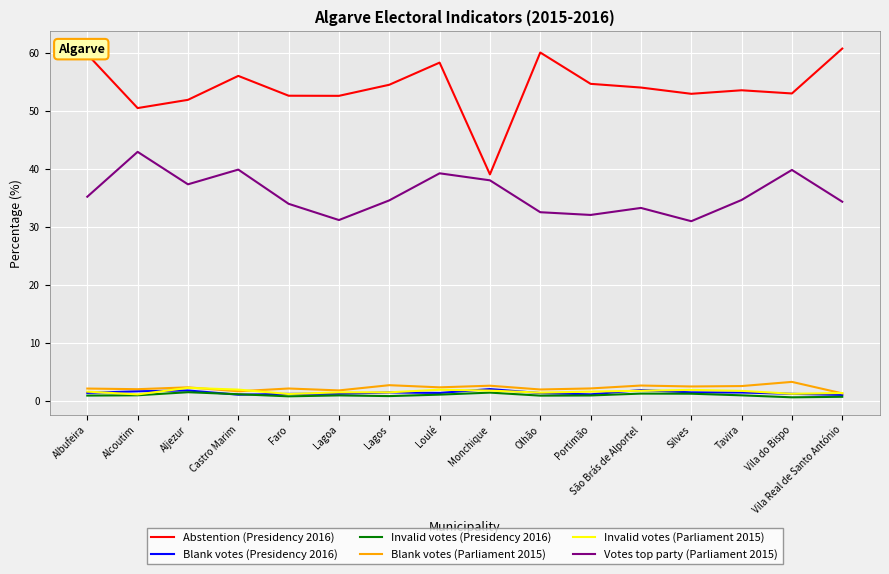

True or false: Invalid votes (Parliament 2015) and Votes top party (Parliament 2015) cross at least once.

False